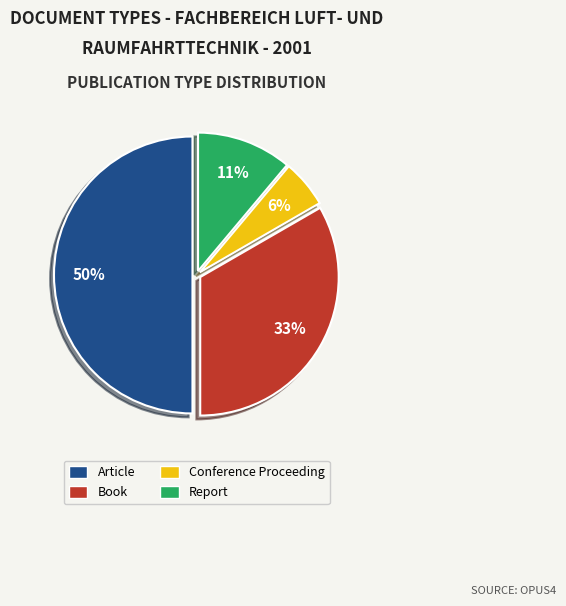

How many slices are in this pie chart?

4